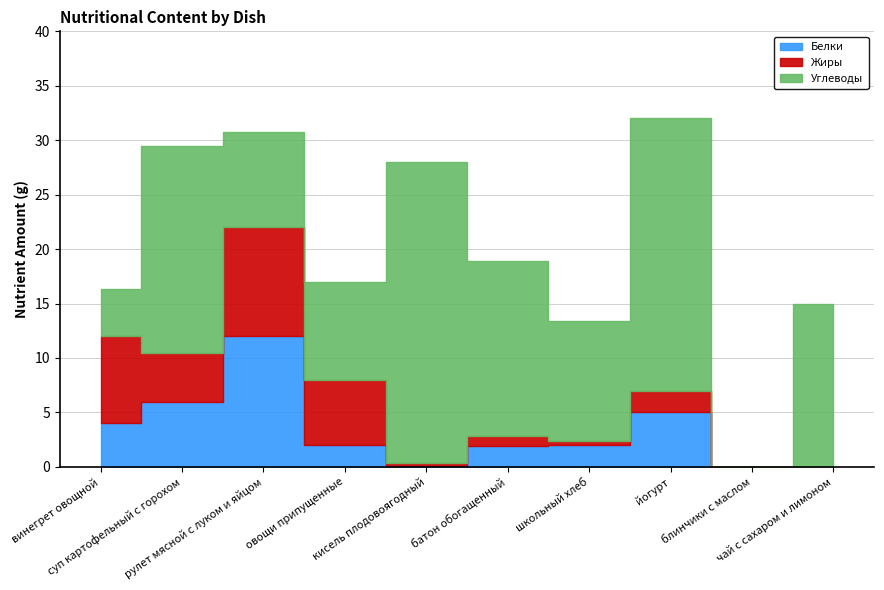

Between which two adjacent categories do Углеводы and Белки first intersect?

суп картофельный с горохом and рулет мясной с луком и яйцом